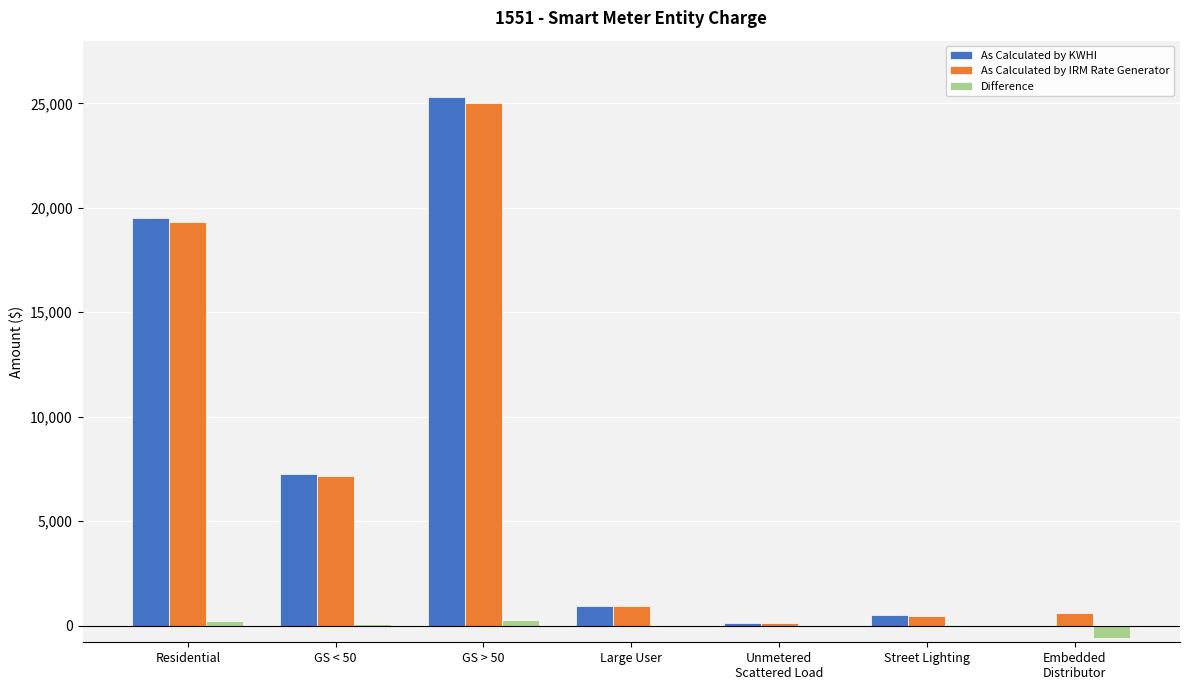

Is the value of As Calculated by IRM Rate Generator at GS < 50 greater than the value of As Calculated by KWHI at Residential?

No